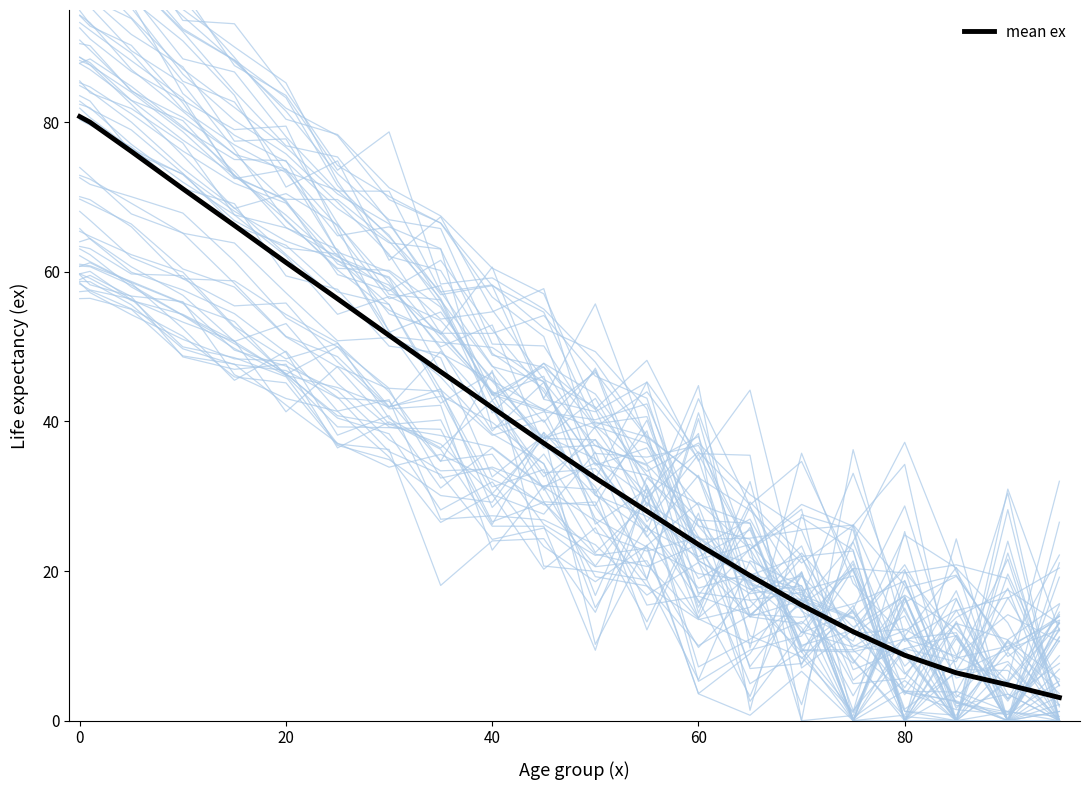

True or false: mean ex has a value of 8.8 at 80.

True